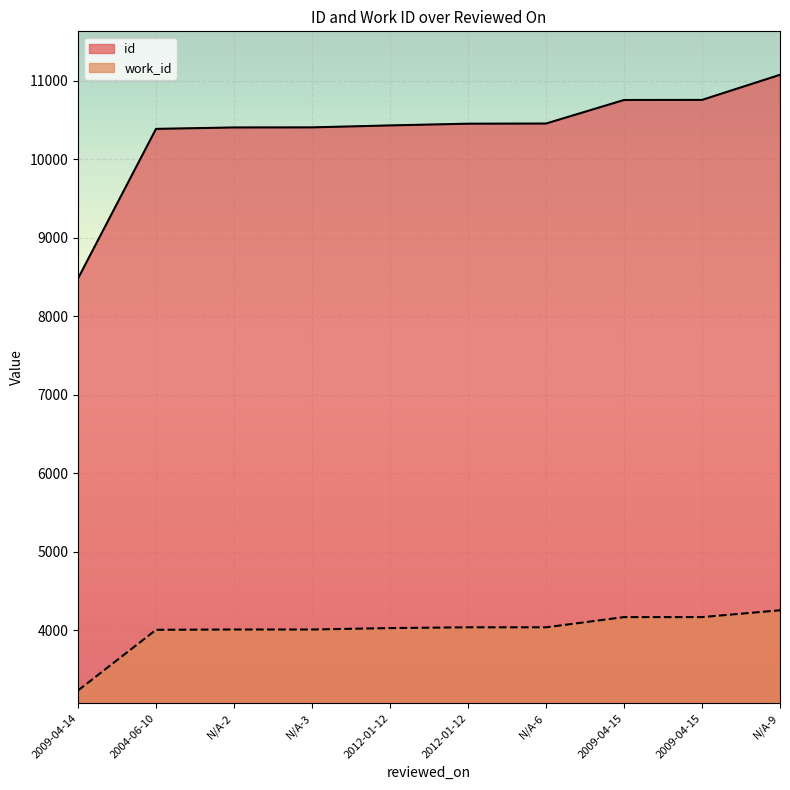

What are all the series names shown in the legend?

id, work_id